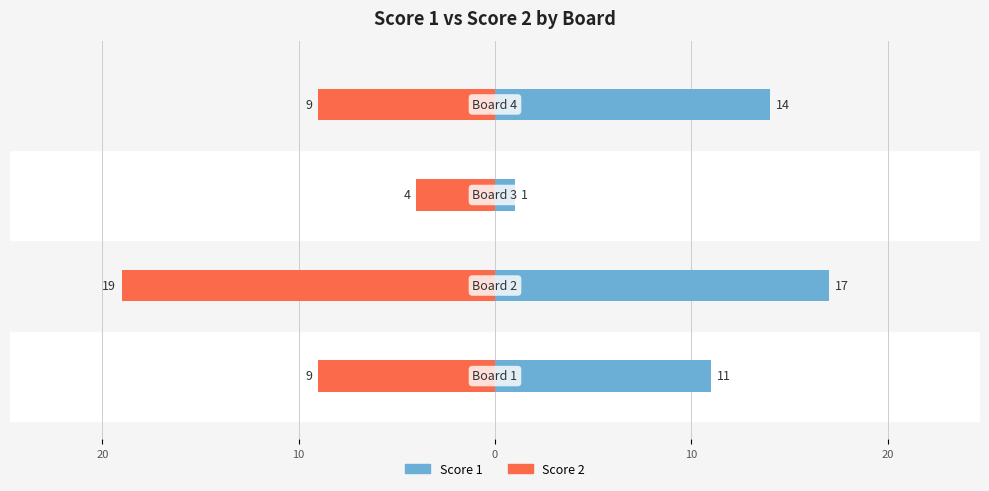

Reading left to right, what are all the values shown in this chart?

Score 1: 11	17	1	14
Score 2: -9	-19	-4	-9